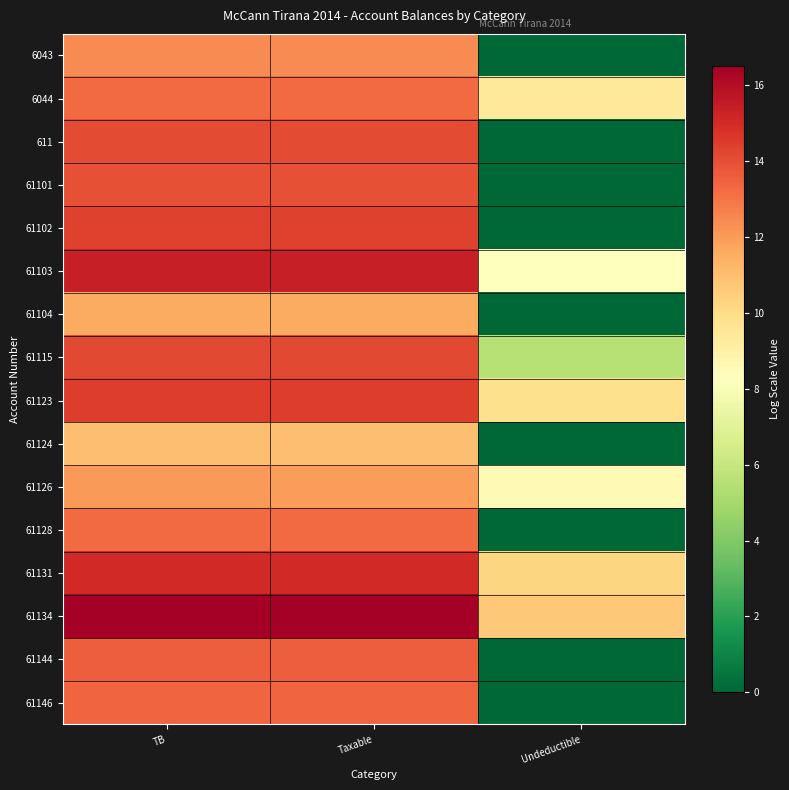

What is the spread (max minus min) of values at Taxable?

5.5